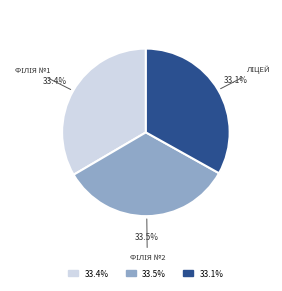

What percentage is NOT represented by 33.5%?

66.5%